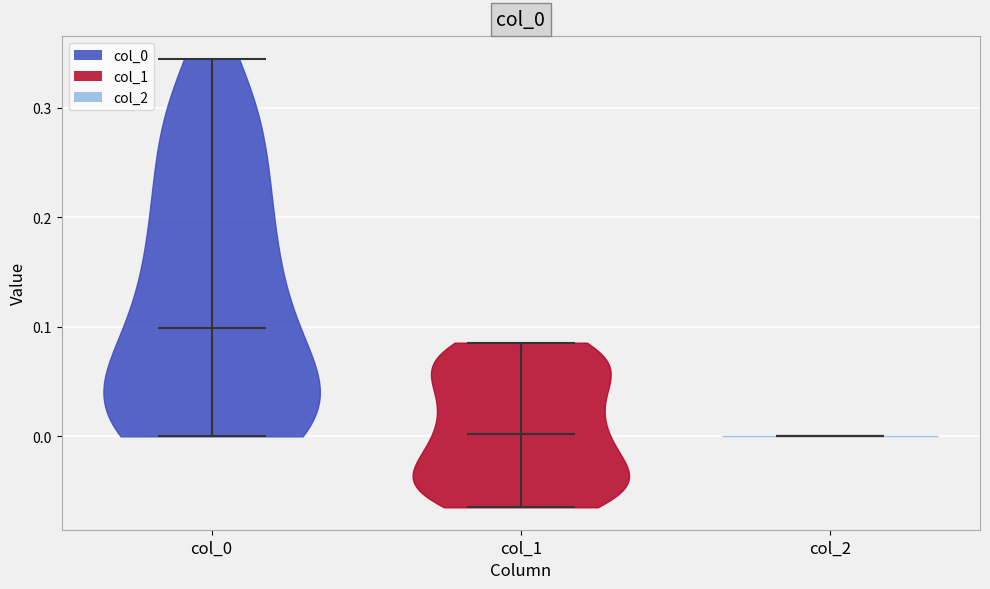

Reading left to right, read every violin against the y-axis: where its median line is, and the lowest and highest points it reaches. The values are not printed on the chart, so give them approximately, as read against the axis.

col_0: median line 0.10, lowest point 0.00, highest point 0.35
col_1: median line 0.00, lowest point -0.06, highest point 0.09
col_2: median line 0.00, lowest point 0.00, highest point 0.00